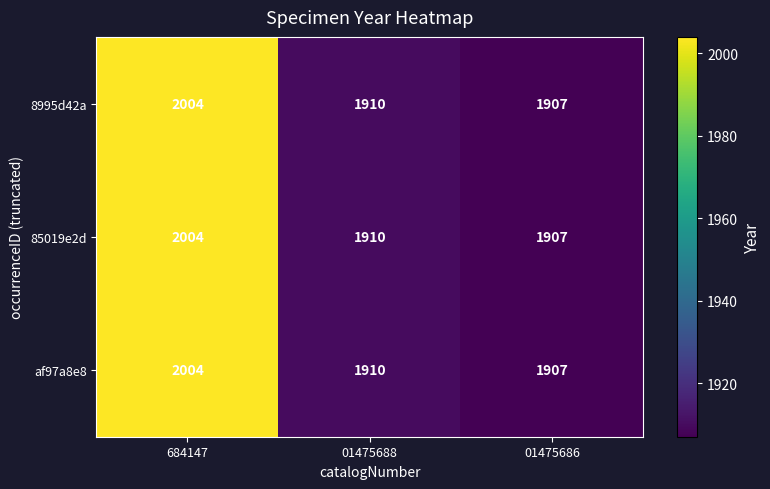

Which label corresponds to the smallest value in the chart?

01475686